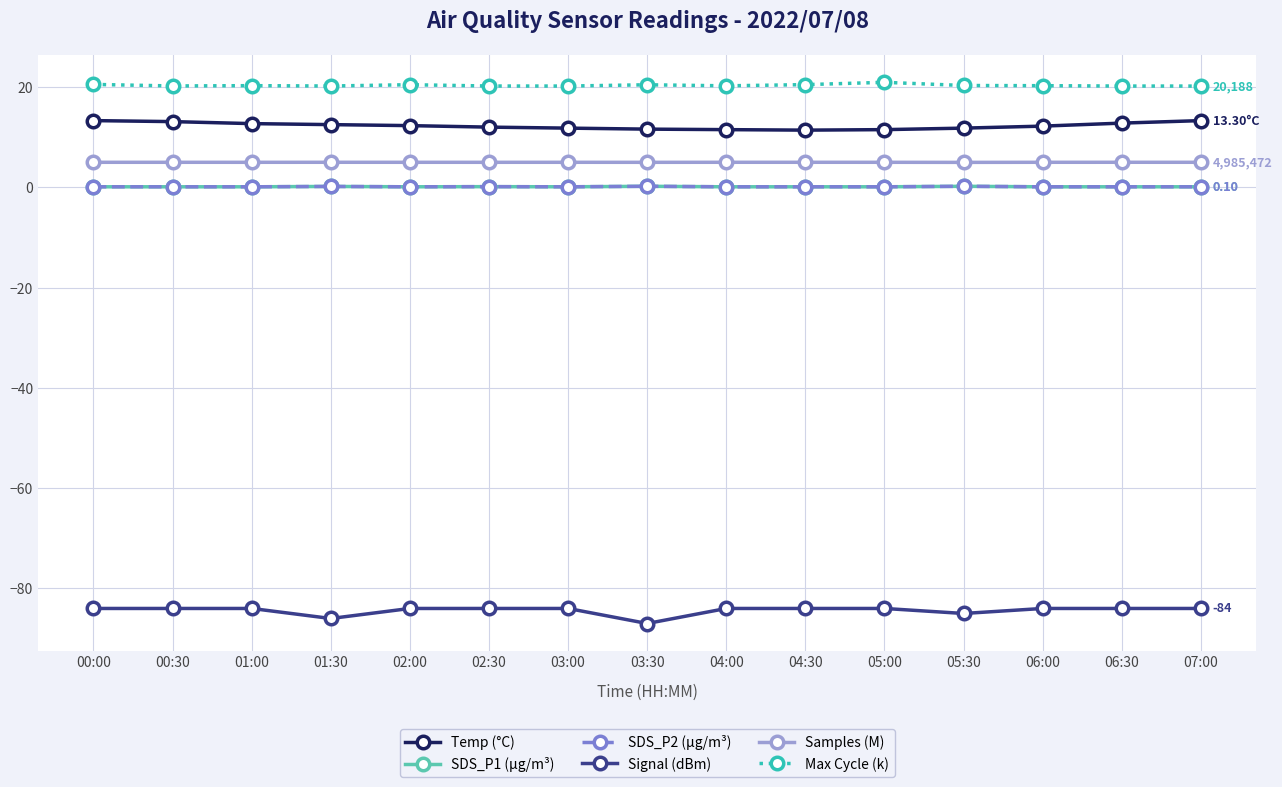

Does the chart have visible grid lines?

Yes